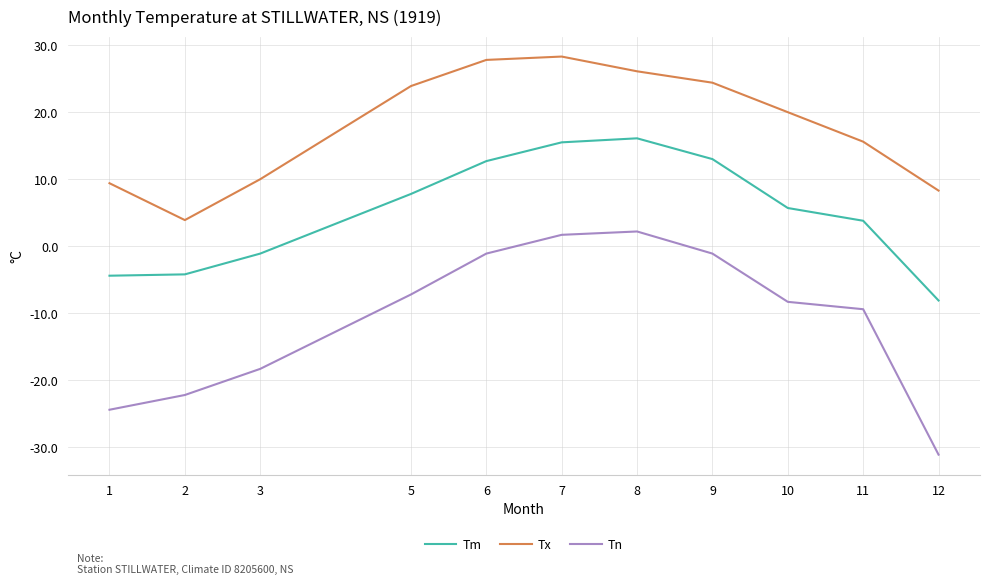

Which category has the highest value in the Tm series?

8